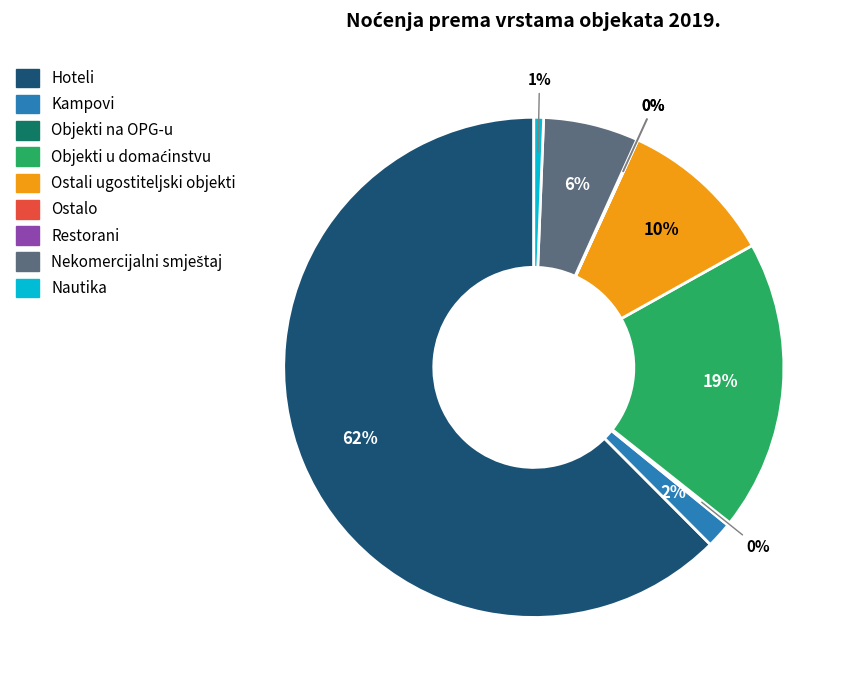

Which category accounts for the majority?

Hoteli